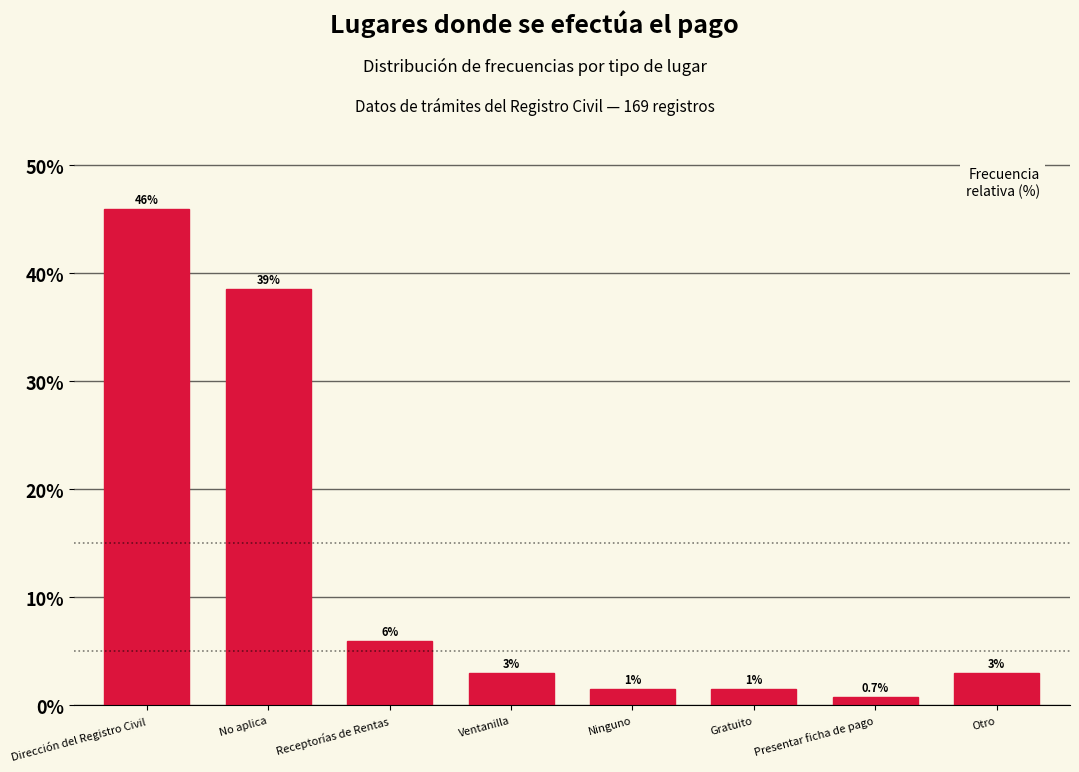

What is the value of the 7th bar from the left?

0.7